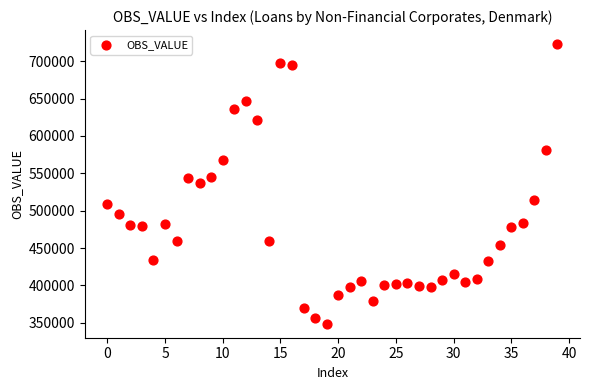

What is the range of Y values (max minus min)?

374400